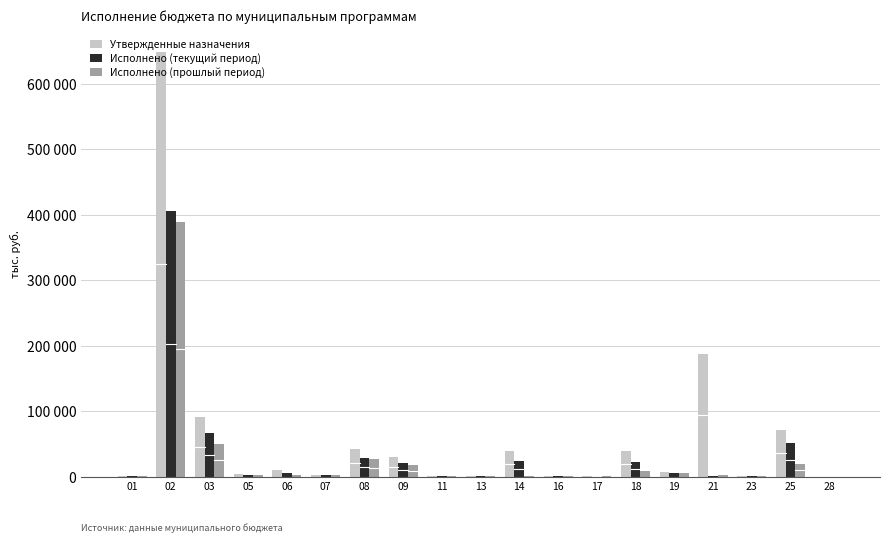

At which category does the chart reach its minimum across all series?

17